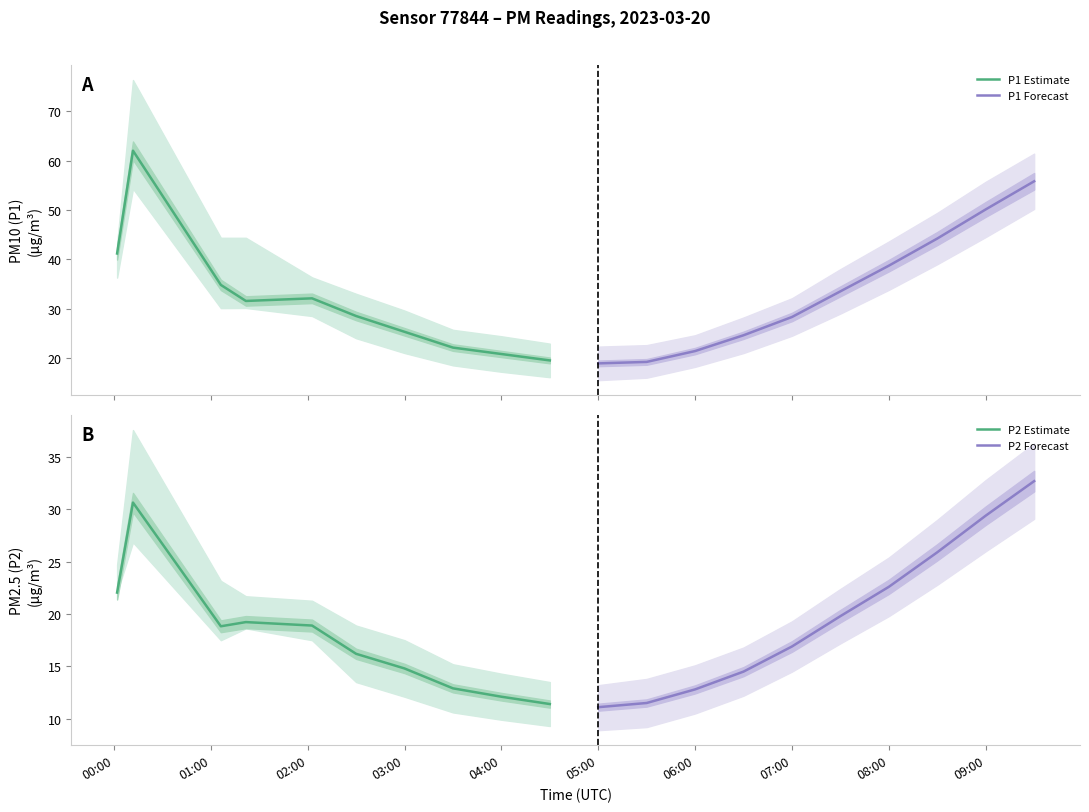

The P2 Estimate series shows 12.1 at 04:00. True or false?

True